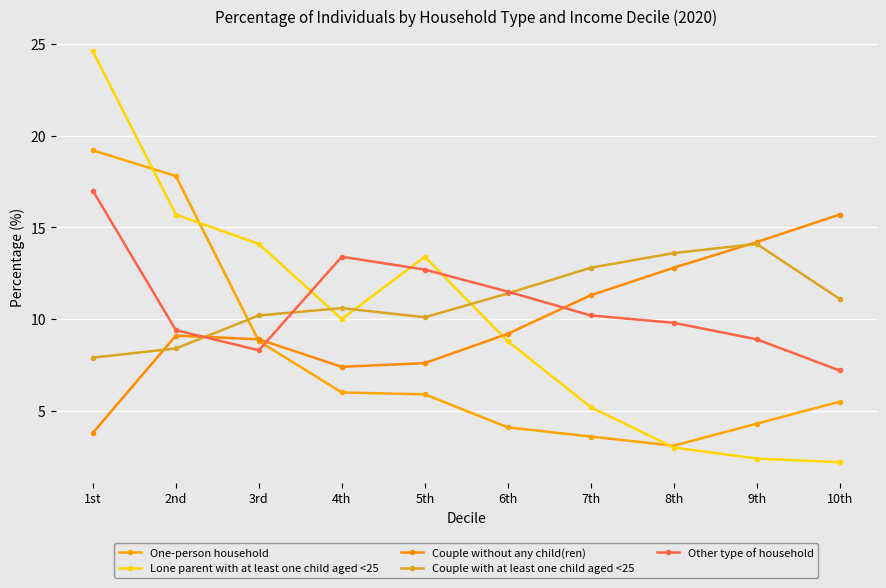

What is the label of the 5th point from the left?

5th